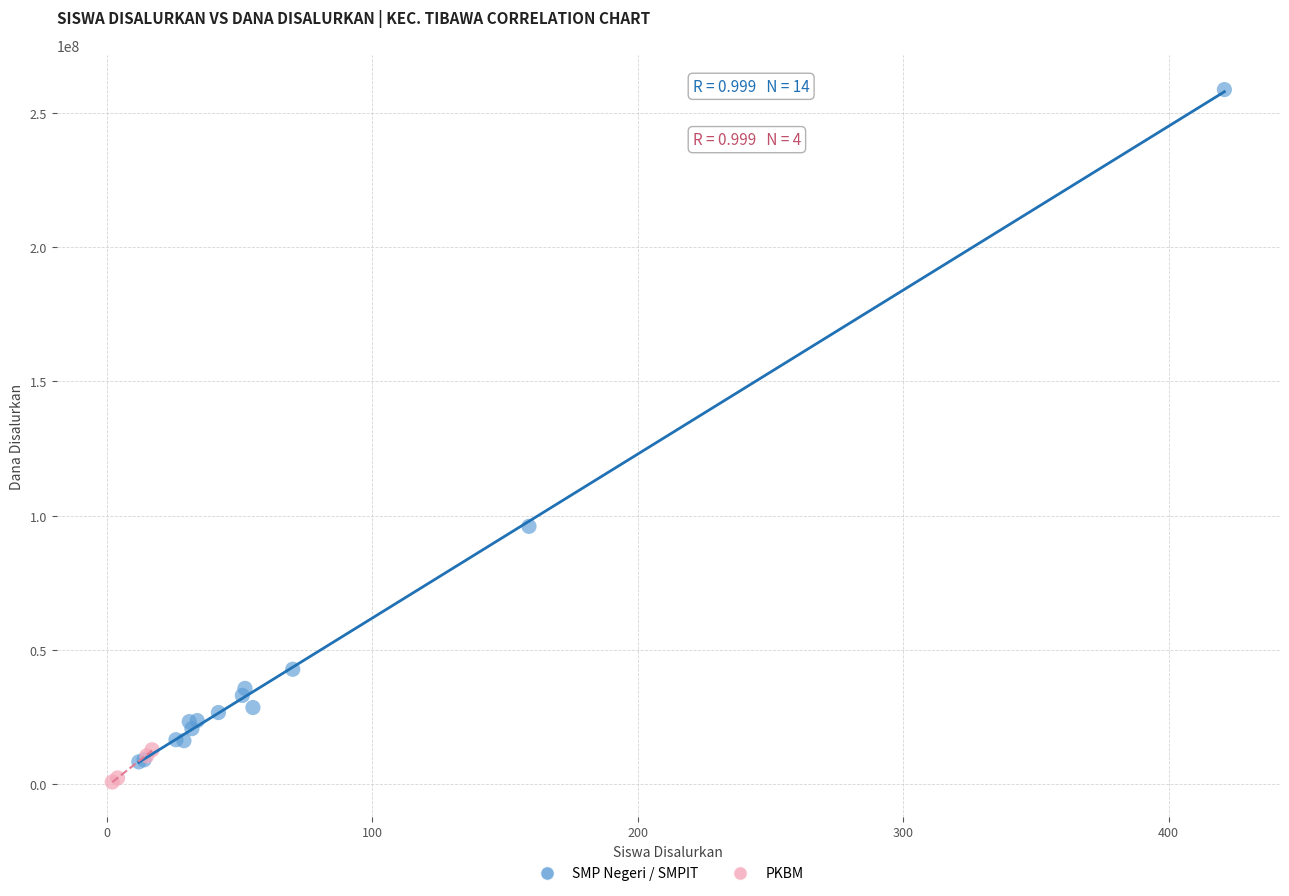

Which series has the widest spread of Y values?

SMP Negeri / SMPIT